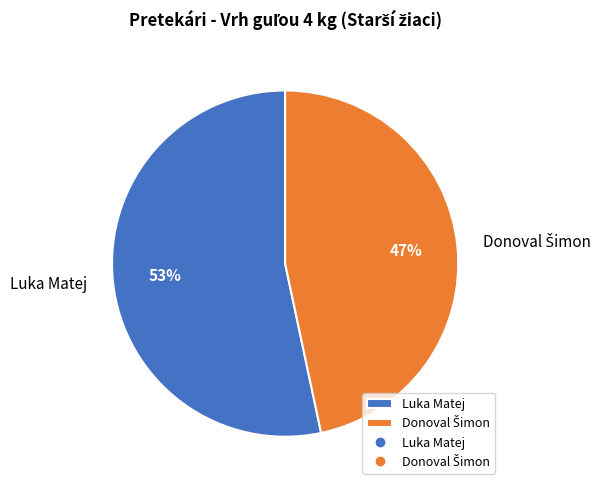

To the nearest percent, what is the average slice percentage?

50%